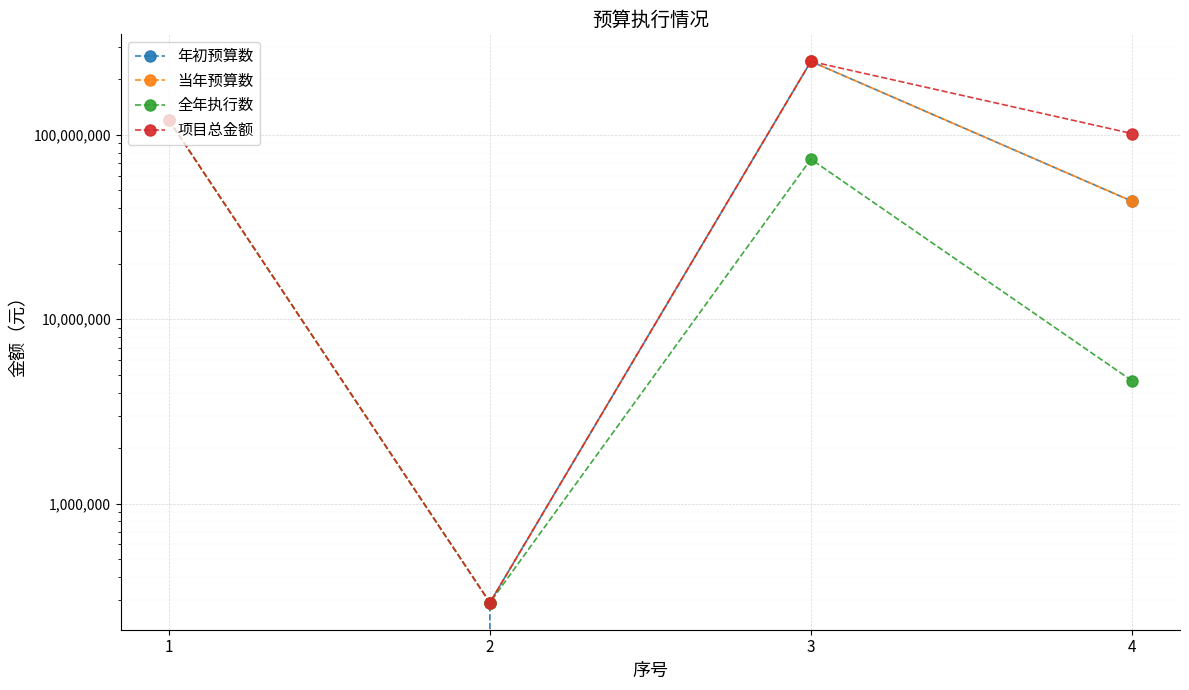

Where does the 当年预算数 series first go above 120000000?

3